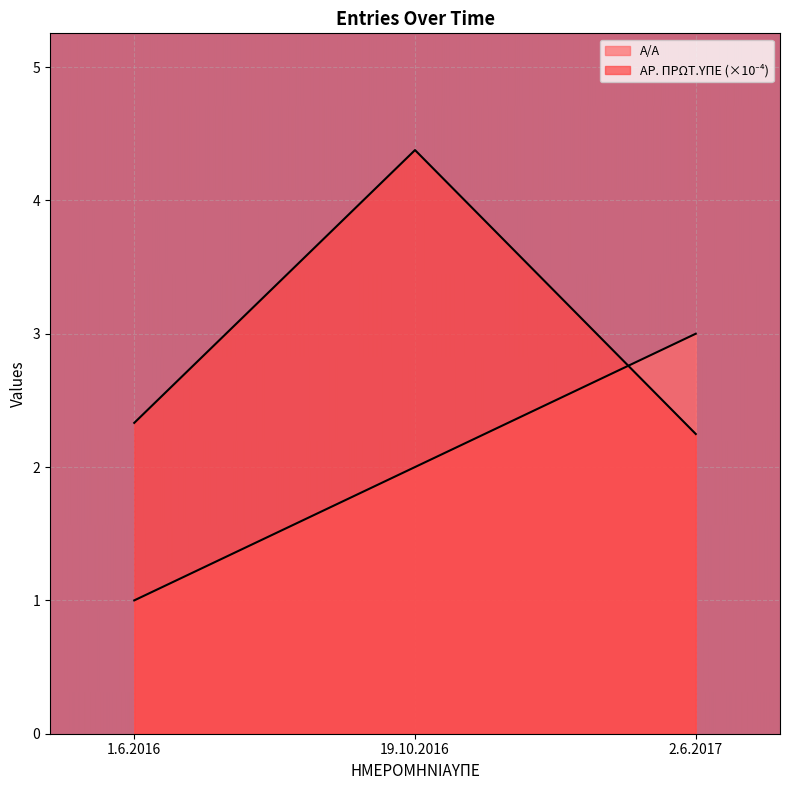

True or false: Α/Α has a value of 2.7 at 19.10.2016.

False